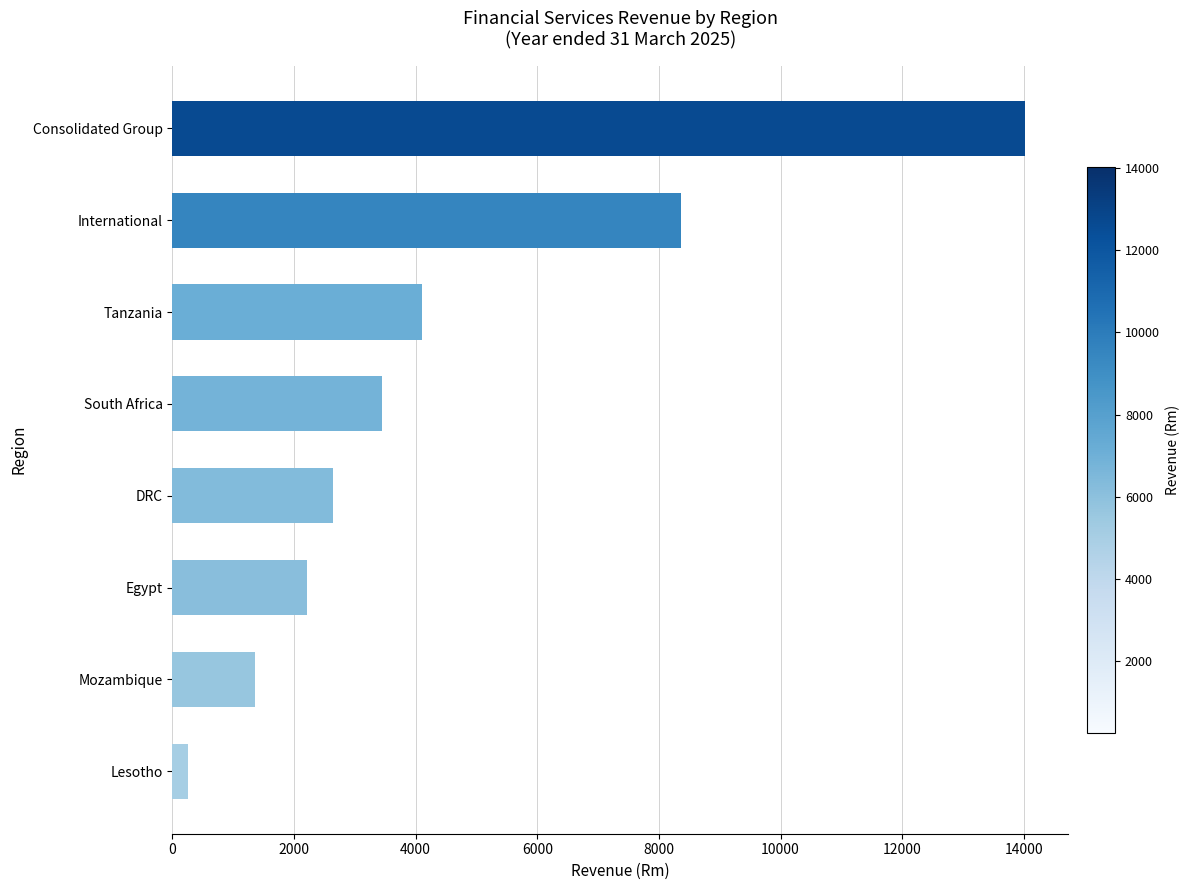

Are the bars horizontal?

Yes